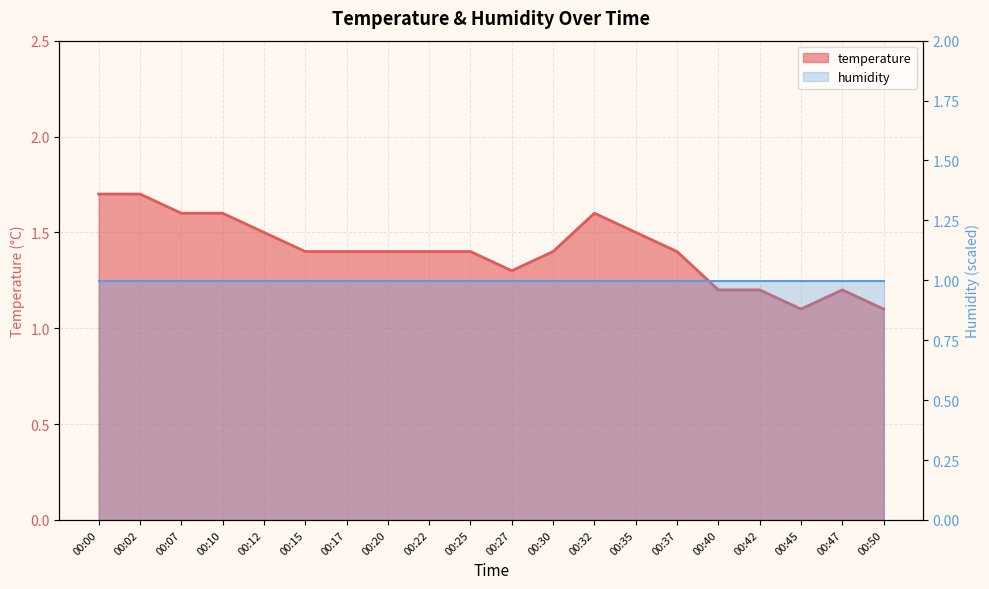

At which label is the value closest to 1?

00:45